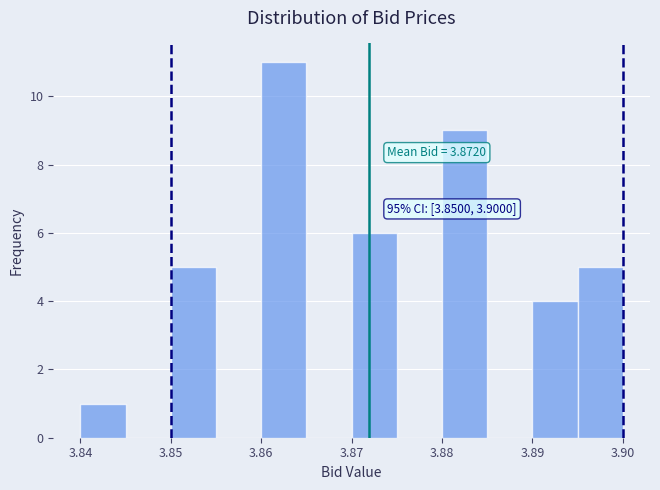

Over which range of the x-axis is the bar tallest?

3.860 to 3.865